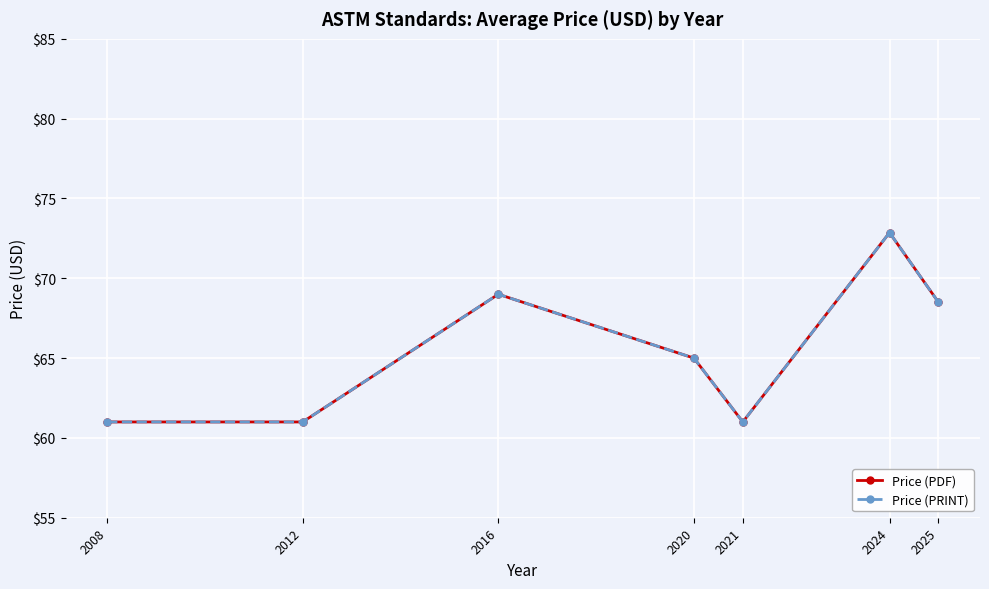

Is the value of Price (PRINT) at 2024 greater than the value of Price (PDF) at 2025?

Yes